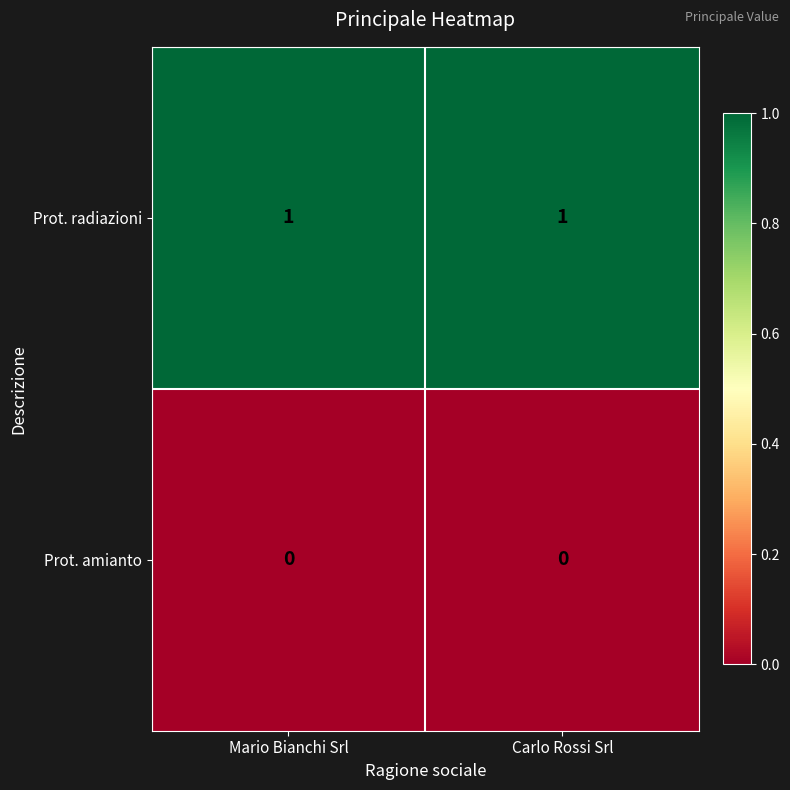

At Mario Bianchi Srl, list the series in order from smallest to largest.

Prot. amianto, Prot. radiazioni